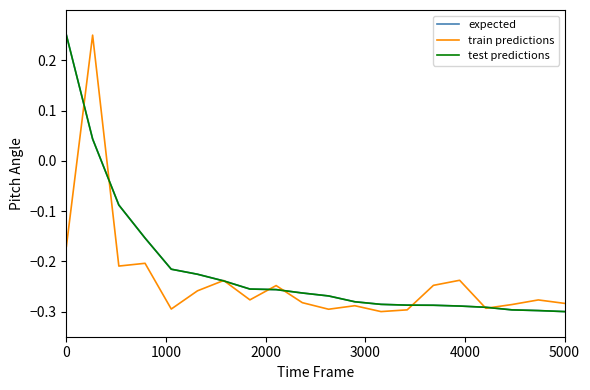

How many times do expected and train predictions cross each other?

9